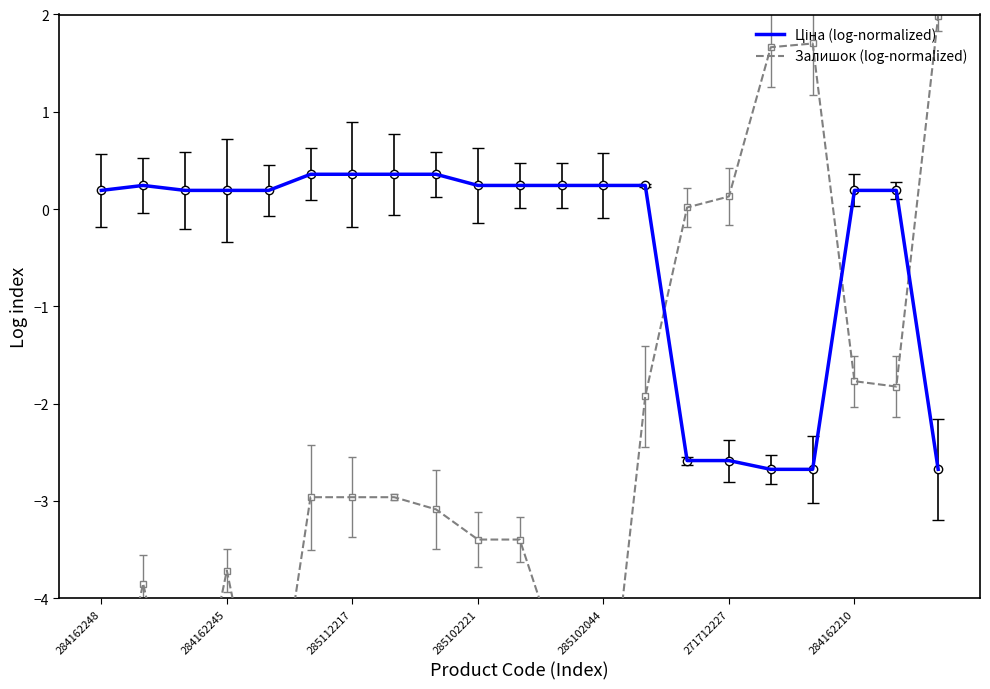

Count the number of categories in the chart.

21